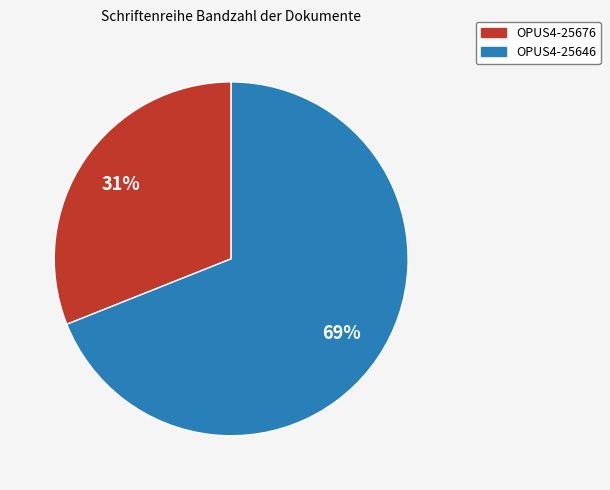

Combined, do OPUS4-25646 and OPUS4-25676 account for over 50%?

Yes